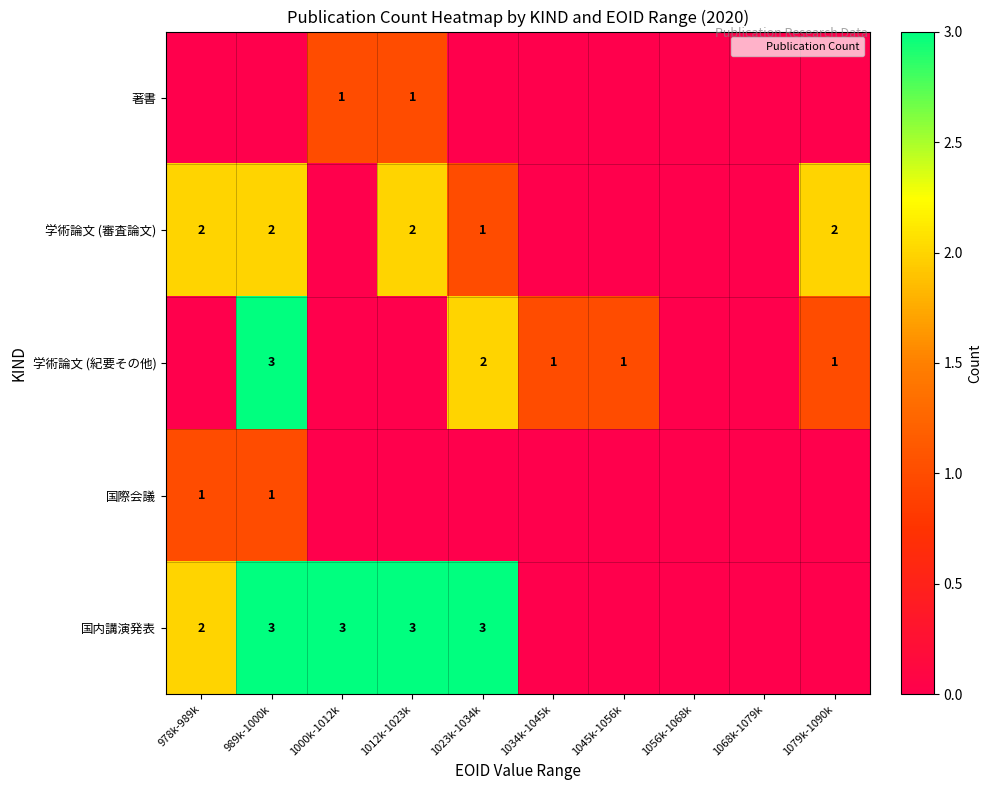

What is the sum of the 学術論文 (審査論文) values at 1012k-1023k and 989k-1000k?

4